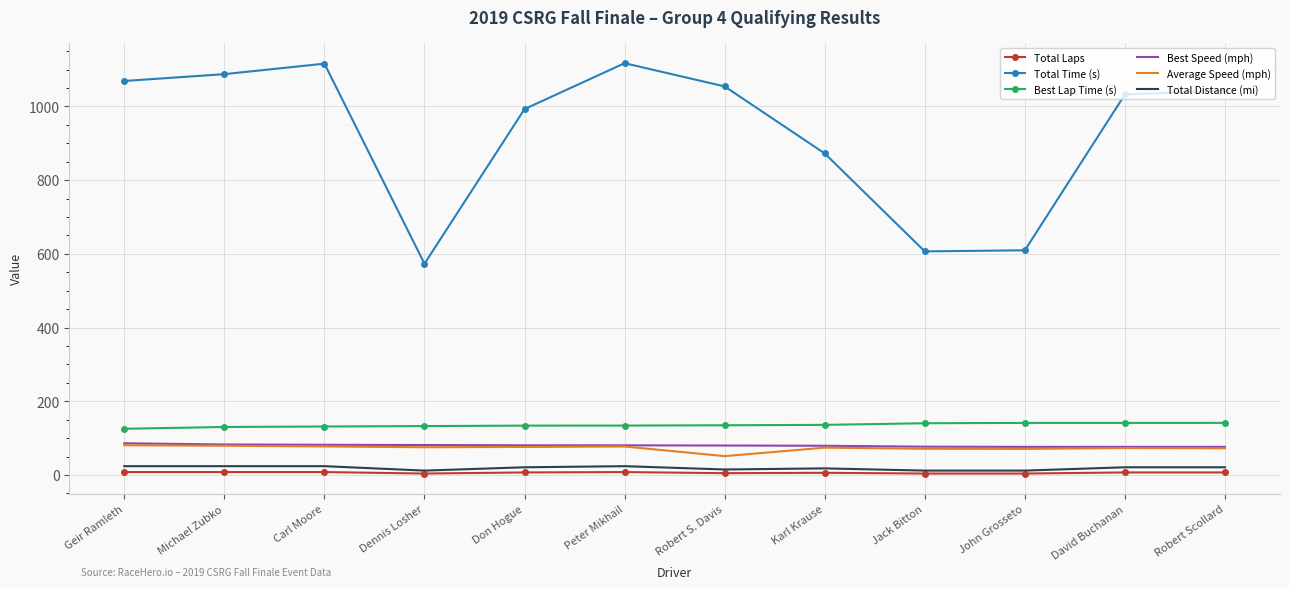

Which series has the widest spread of values?

Total Time (s)